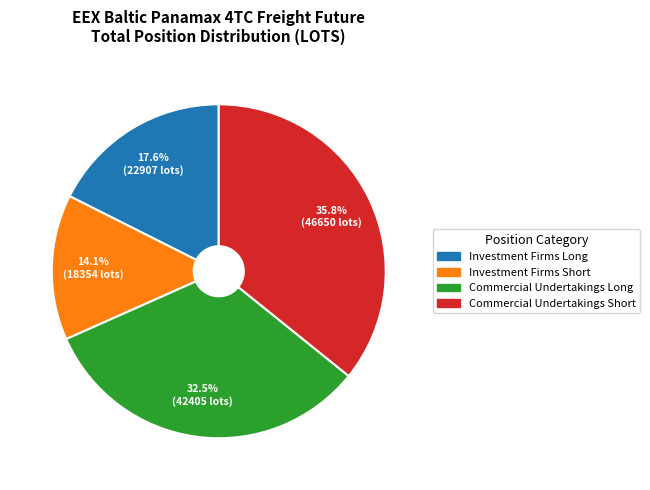

Is there a majority slice in this chart?

No